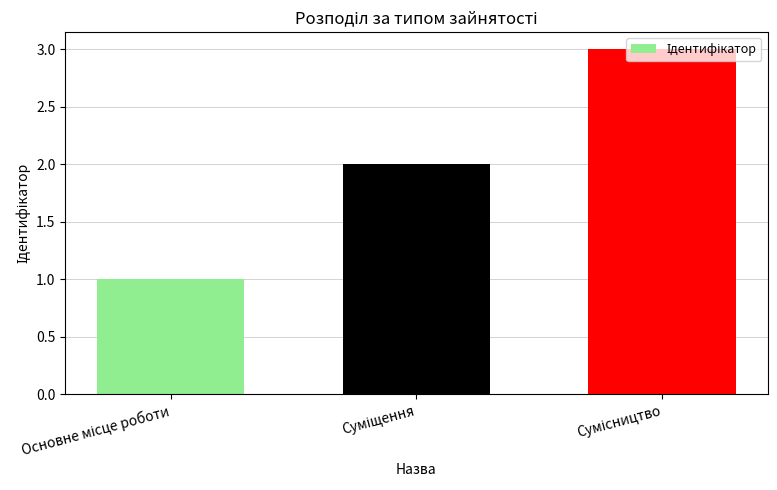

What is the value of the 1st bar from the left?

1